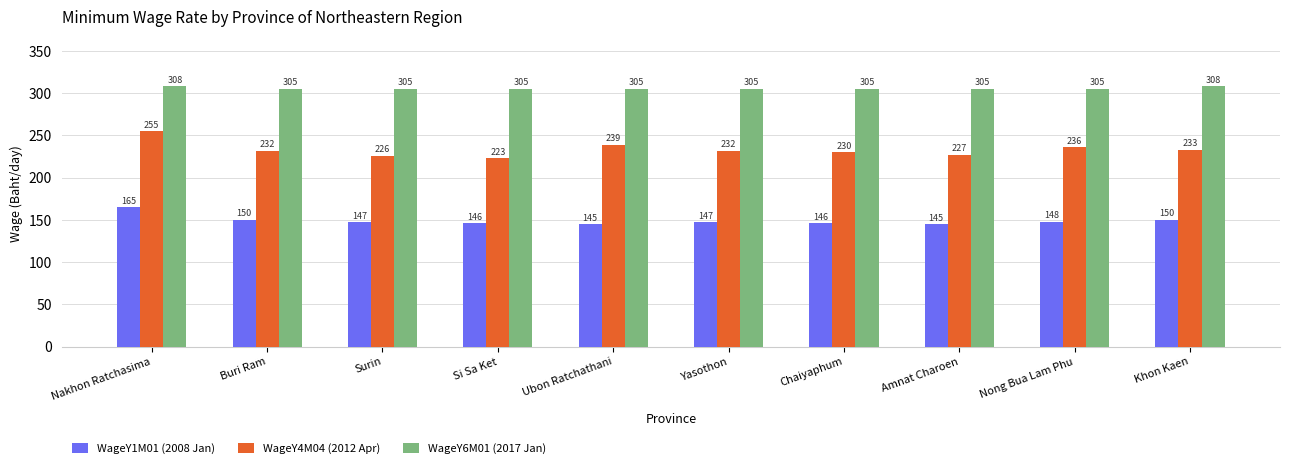

How many data points in WageY1M01 (2008 Jan) are less than 147?

4